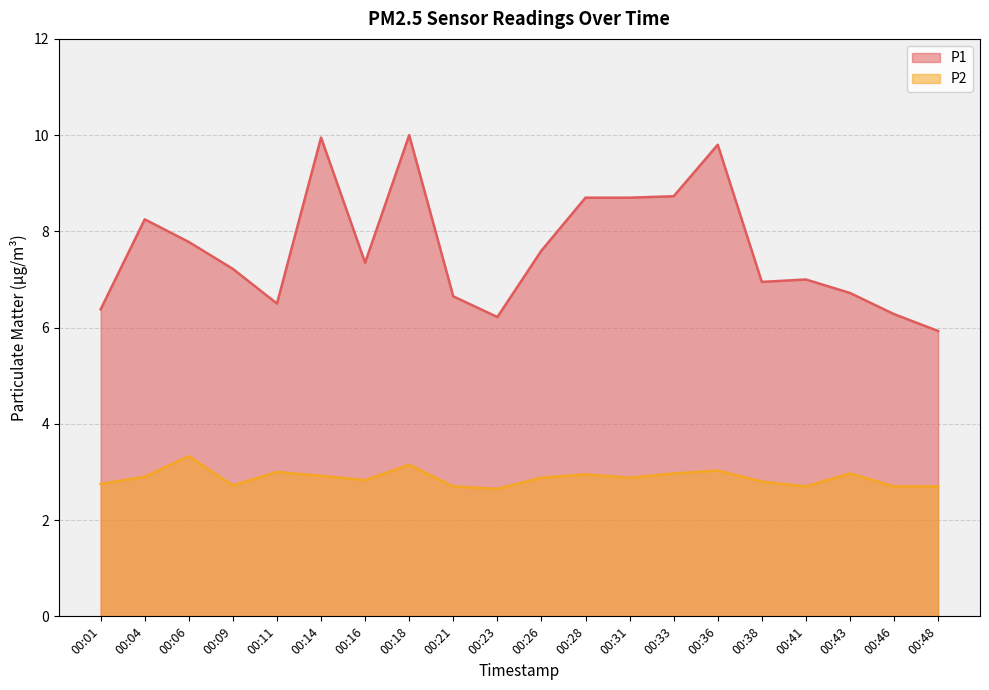

Read the P1 value at 00:18.

10.0